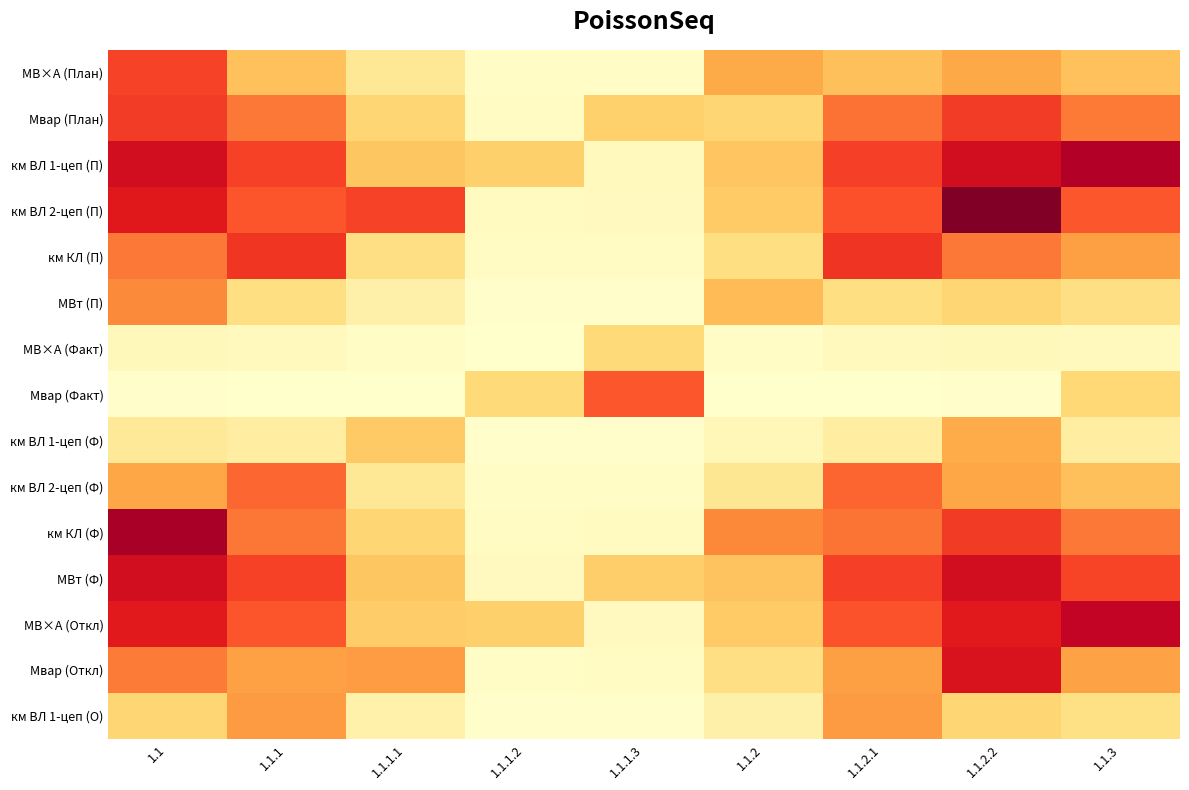

What is the spread (max minus min) of values at 1.1.1?

8.3